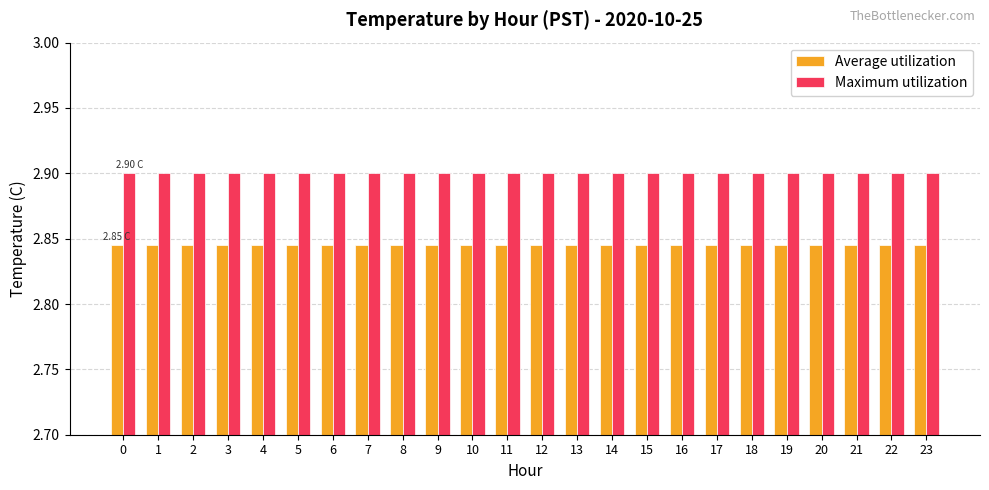

At how many categories does at least one series exceed 2?

24